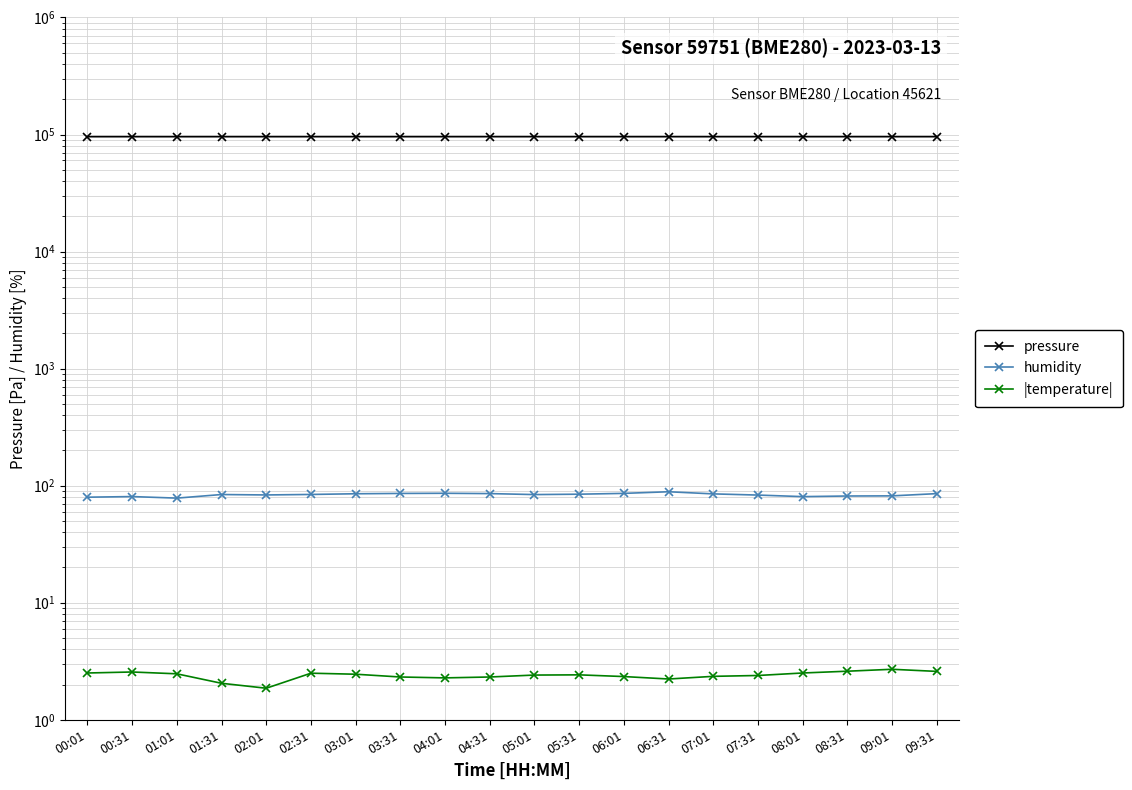

True or false: pressure and |temperature| cross at least once.

False